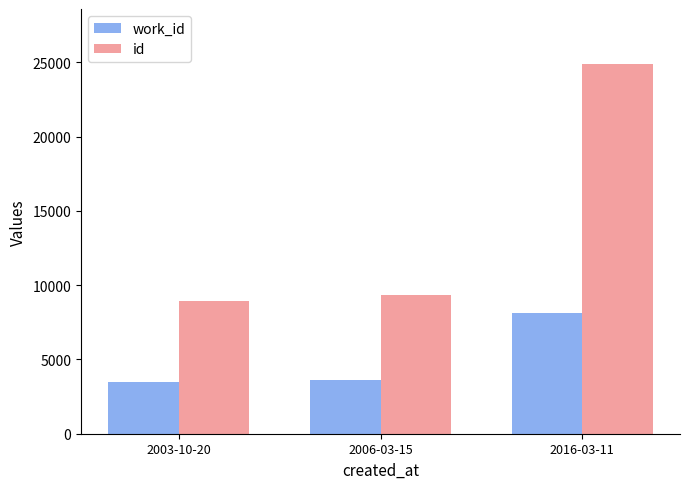

Is it true that id equals 6186 at 2003-10-20?

False